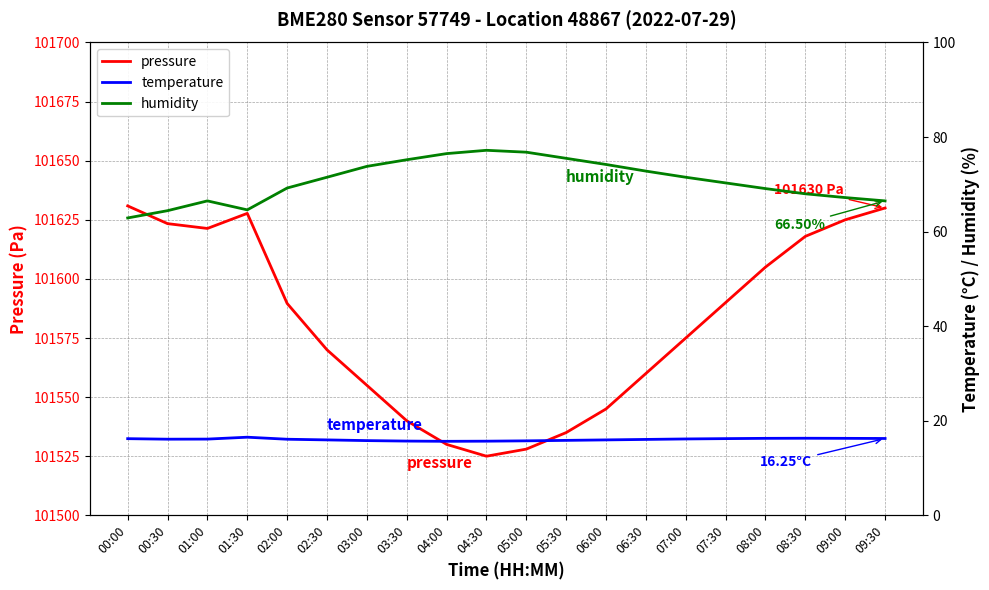

At which label does temperature first exceed 16?

00:00